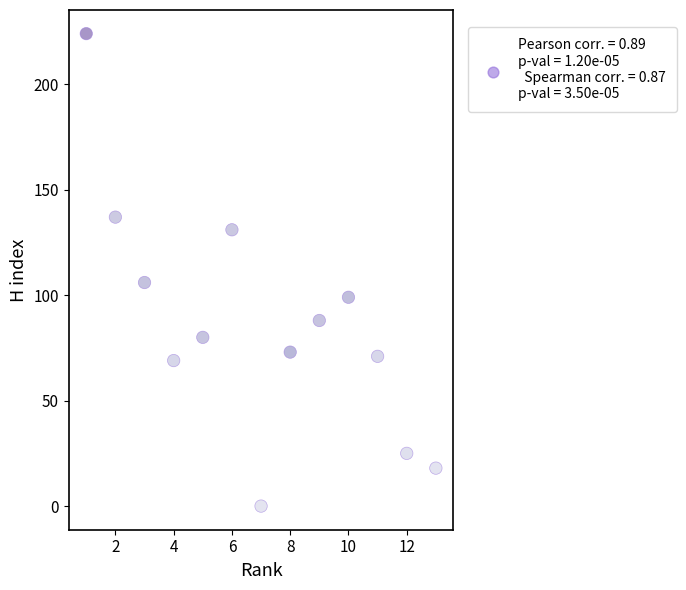

What is the range of Y values (max minus min)?

224